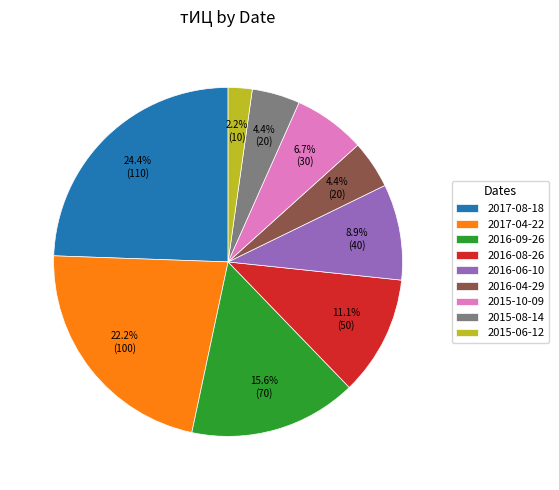

What portion of the pie excludes 2015-06-12?

97.8%